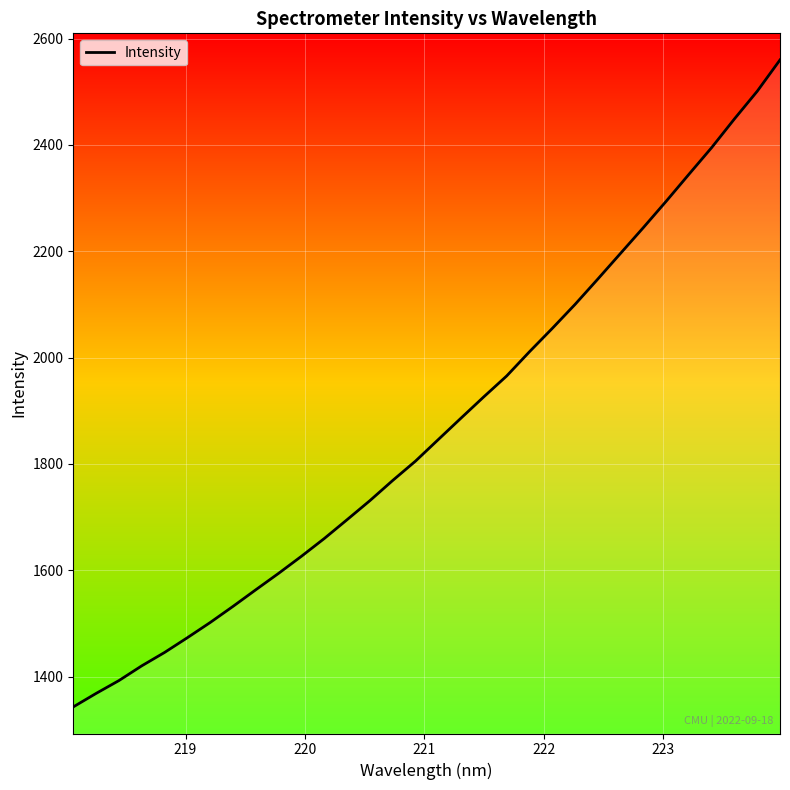

What is the difference between the maximum and minimum values?

1216.5